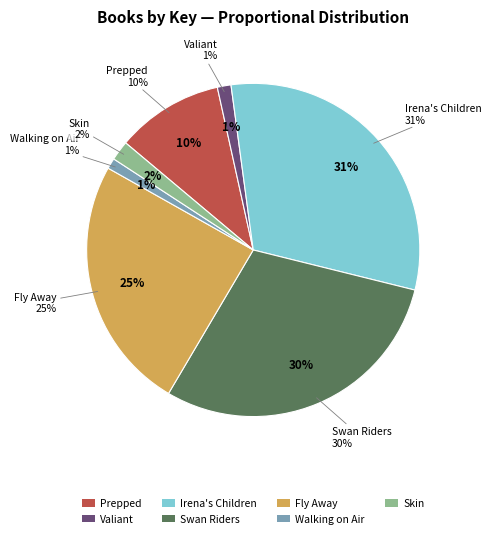

Combined, what portion of the pie is Valiant and Skin?

3.2%